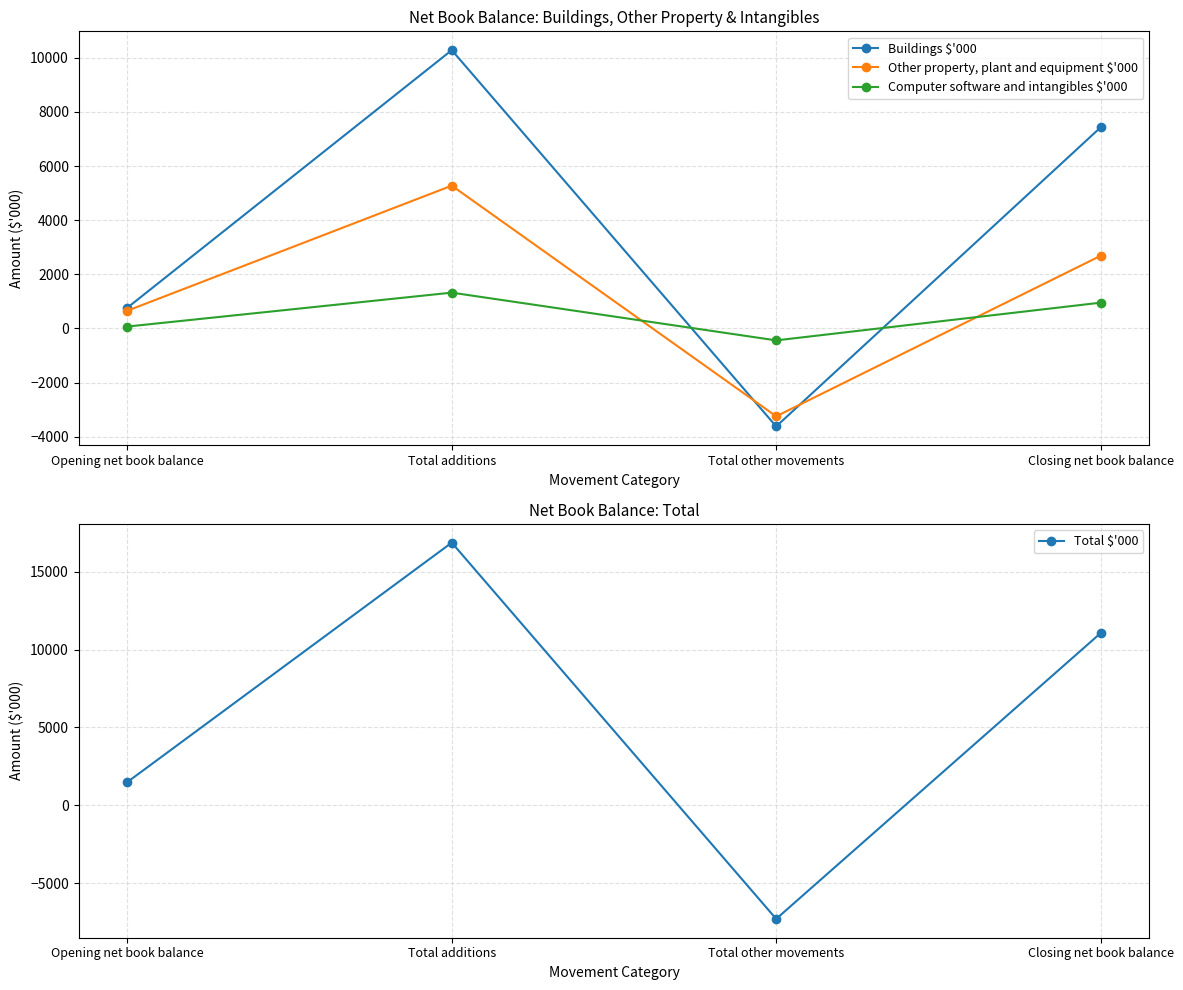

Which category has the highest value in the Buildings $'000 series?

Total additions